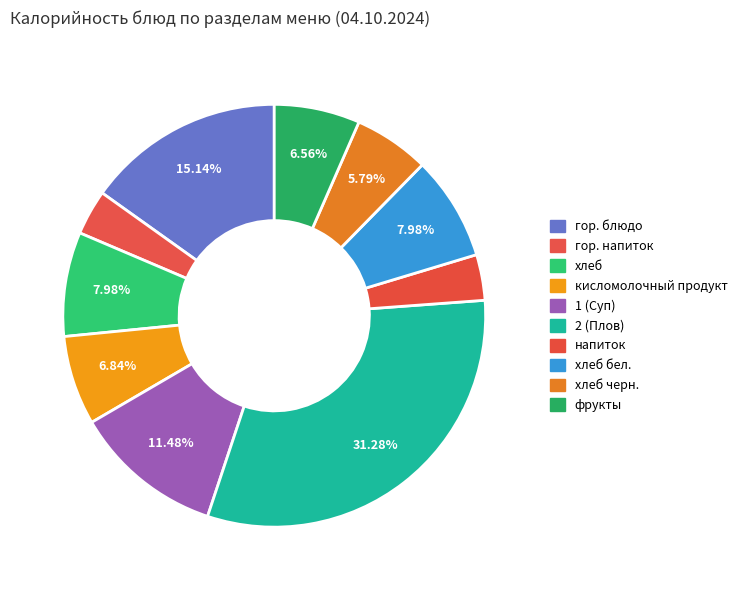

Count the number of slices in the pie.

10